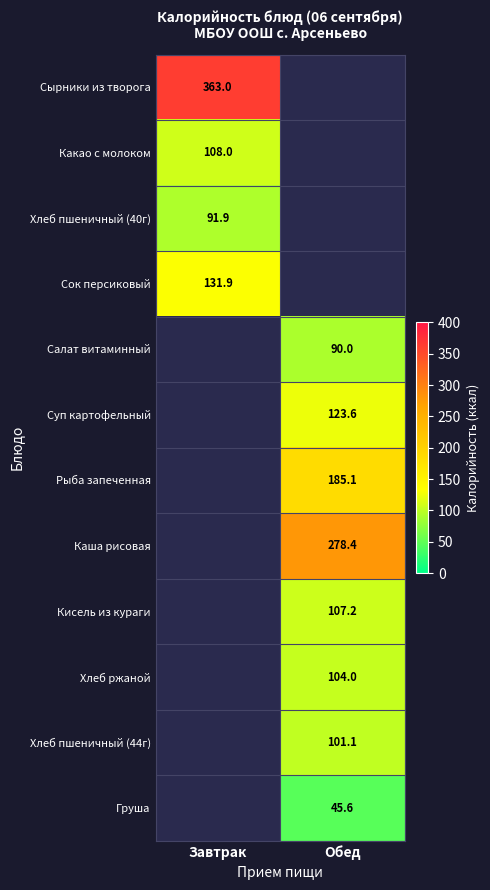

True or false: Каша рисовая has a value of 461.5 at Обед.

False